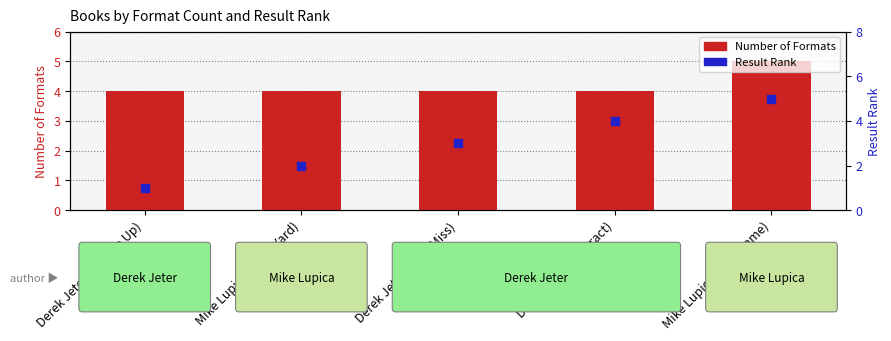

What are all the series names shown in the legend?

Number of Formats, Result Rank